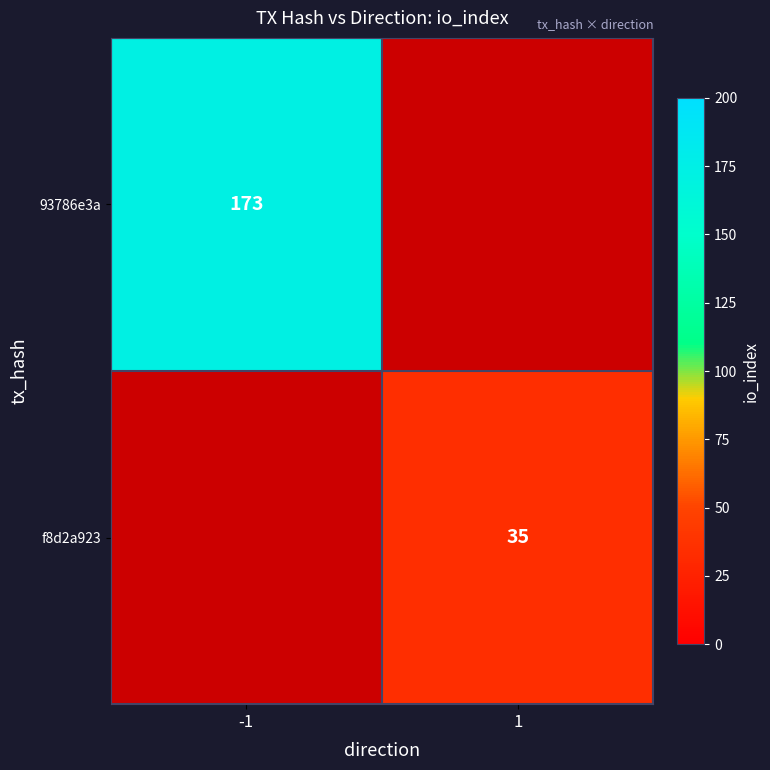

The 93786e3a series shows 253.1 at -1. True or false?

False